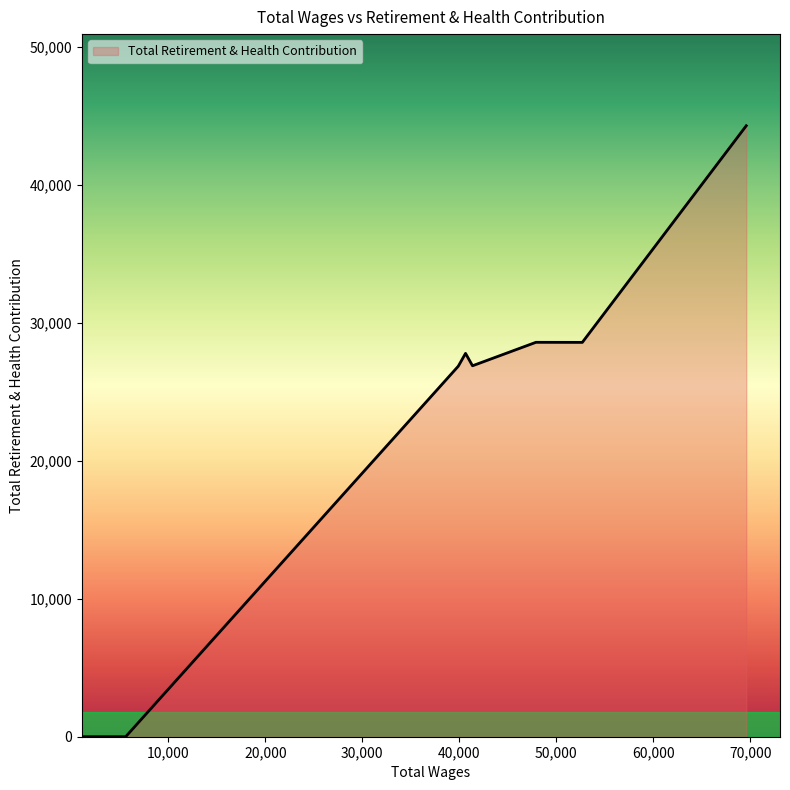

List the labels in order of value, largest first.

69600.0, 47906.0, 52691.0, 40648.0, 41365.0, 39899.0, 5596.0, 1200.0, 1200.0, 1200.0, 1200.0, 1200.0